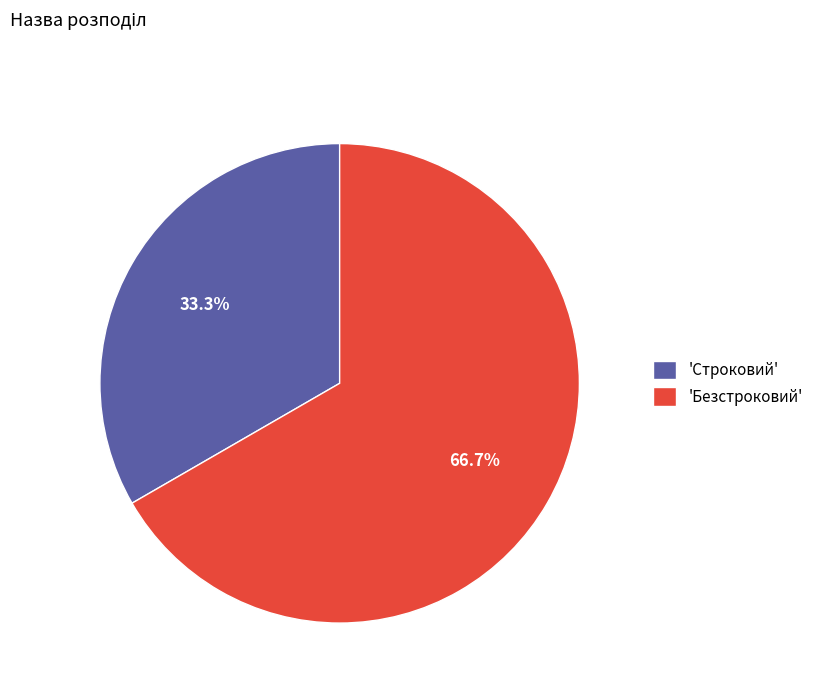

Which category accounts for the majority?

'Безстроковий'